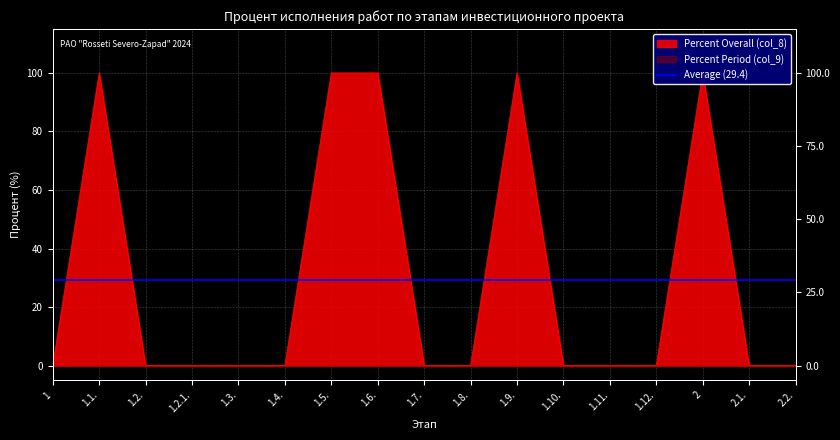

What is the difference between the maximum and minimum values?

100